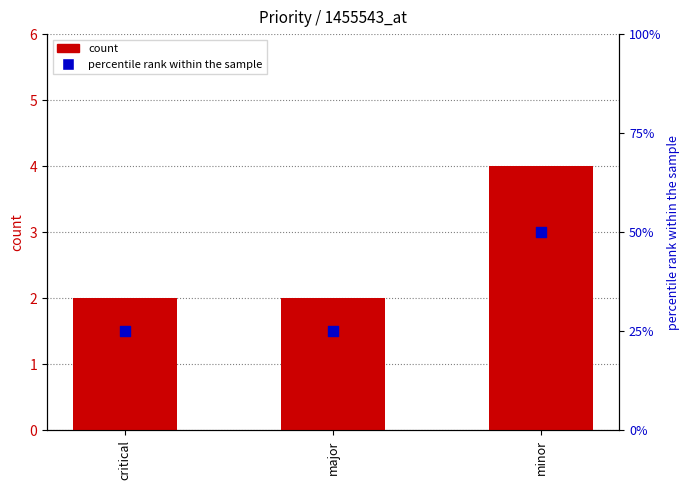

Which series has the largest total across all categories?

percentile rank within the sample